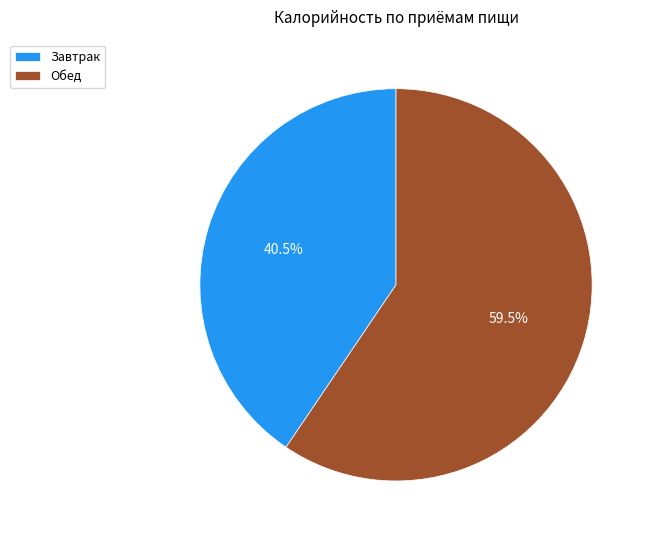

Is Завтрак the majority of the pie?

No